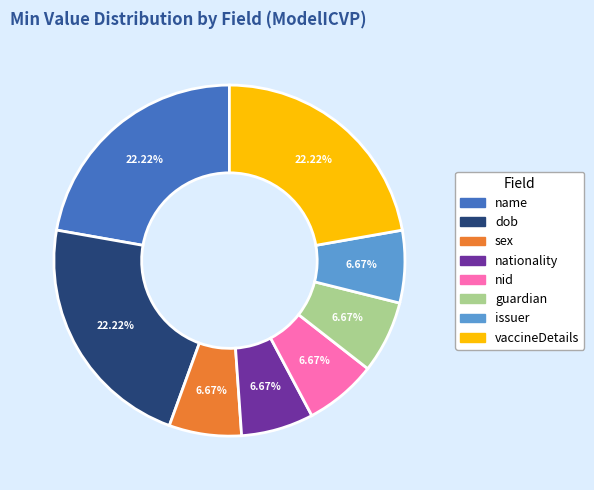

Does any single category account for the majority?

No